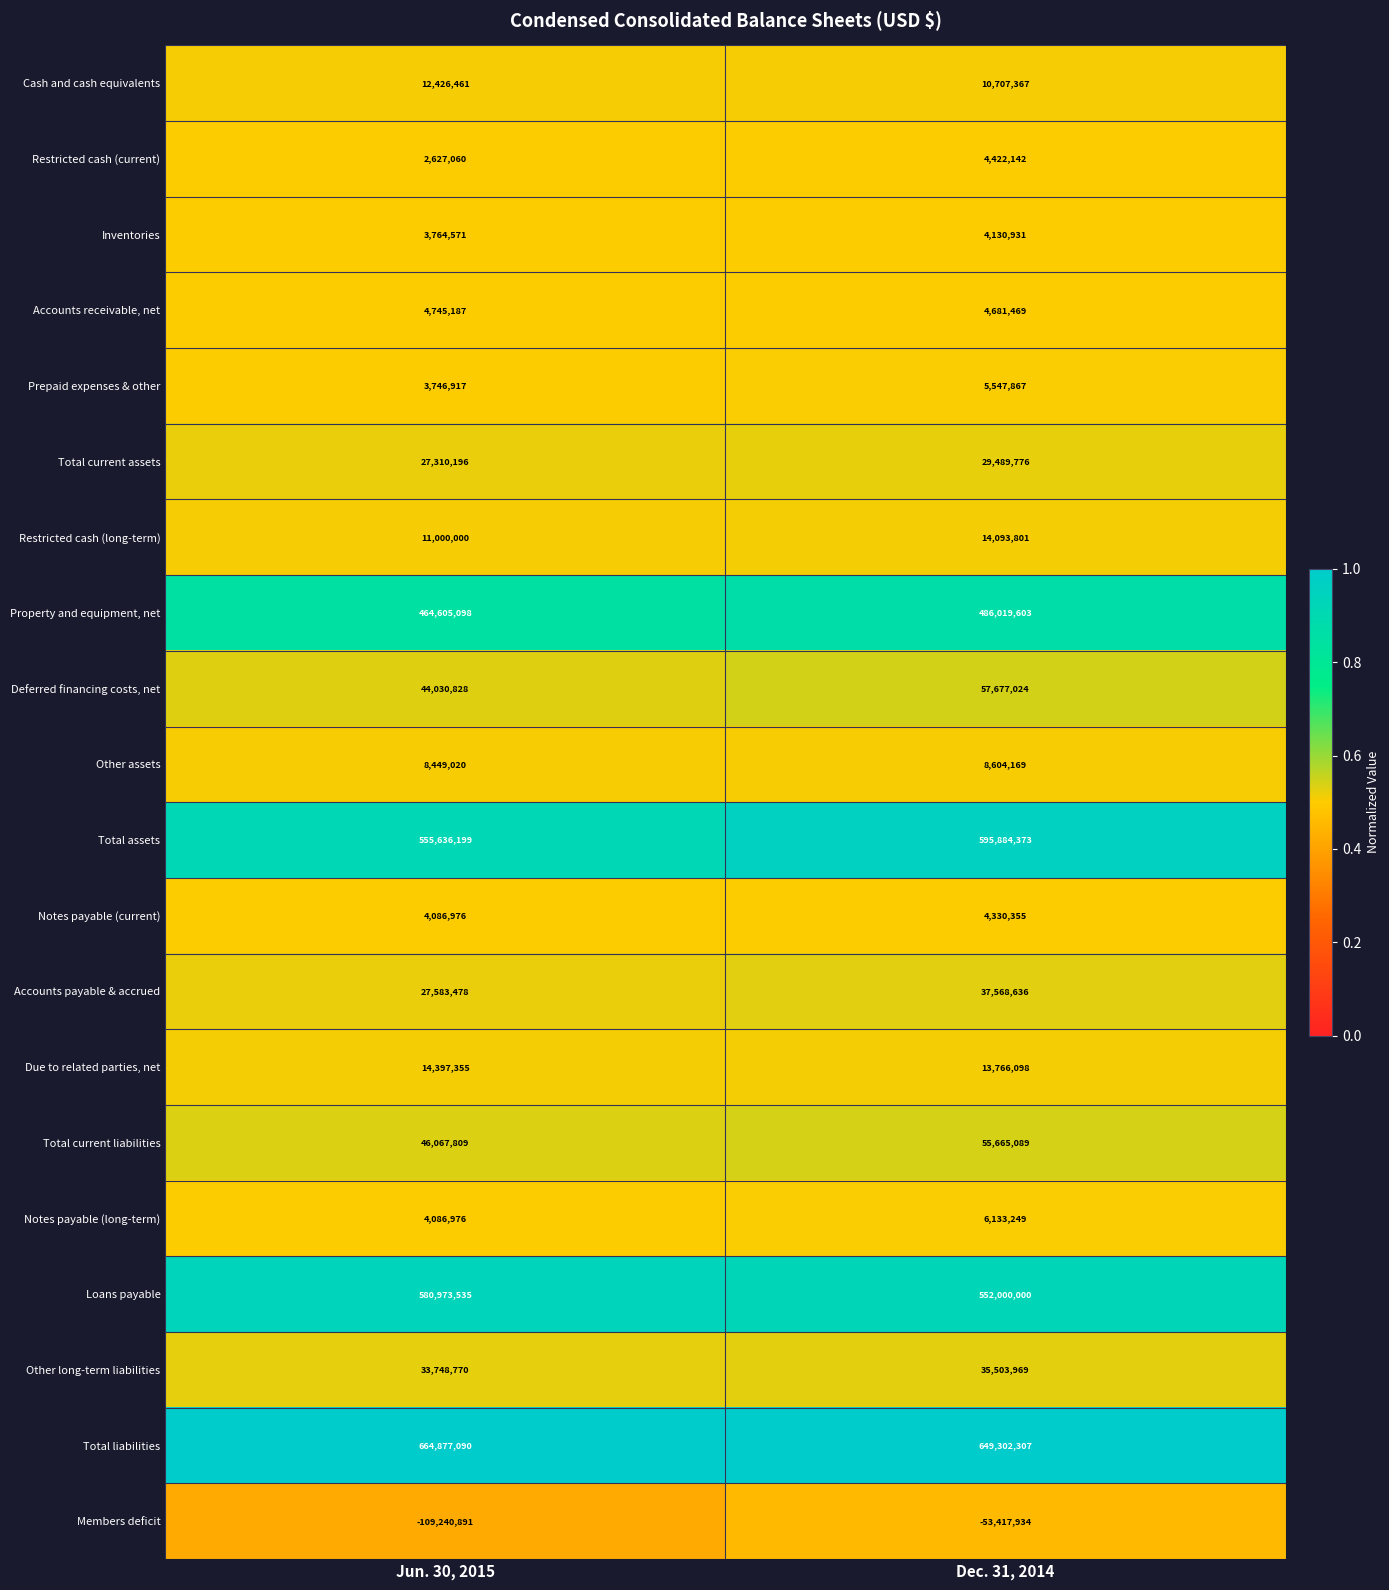

The value of Other long-term liabilities at Jun. 30, 2015 is 18958855. True or false?

False